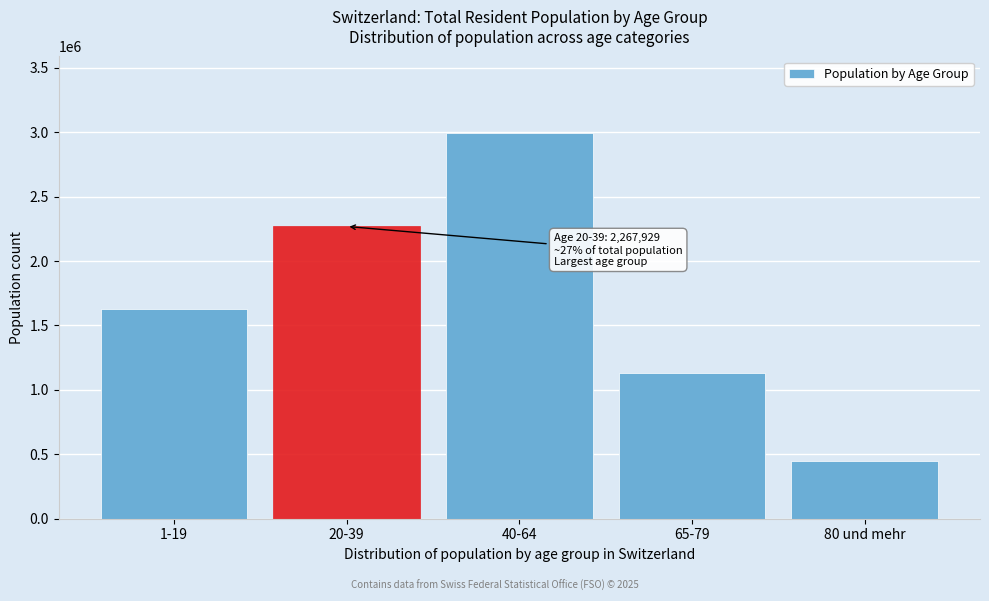

Reading left to right, list all the values displayed in this chart.

1-19=1623290	20-39=2267929	40-64=2989839	65-79=1133649	80 und mehr=443652